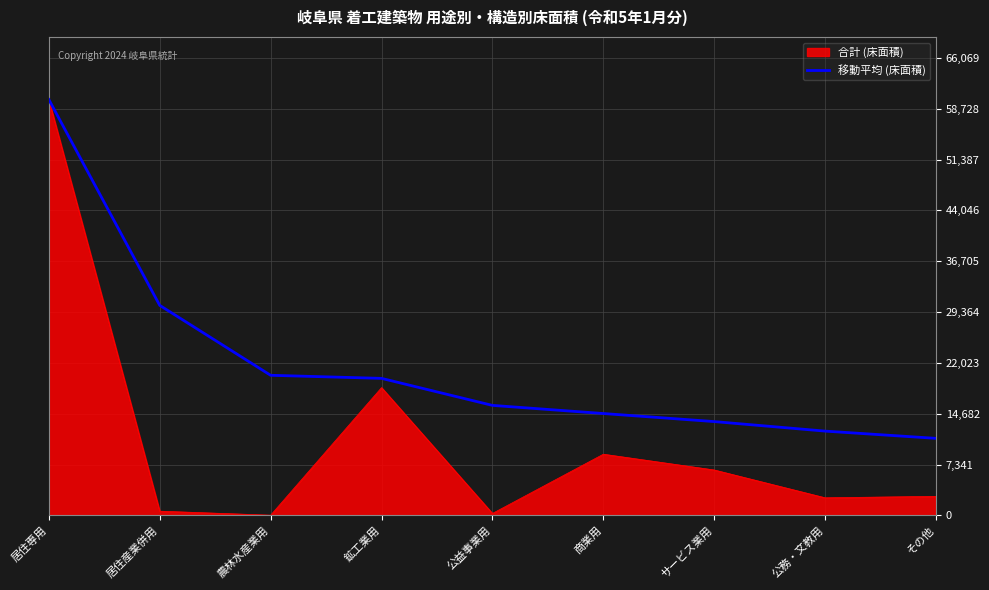

The 移動平均 (床面積) series shows 20747.6 at 居住産業併用. True or false?

False